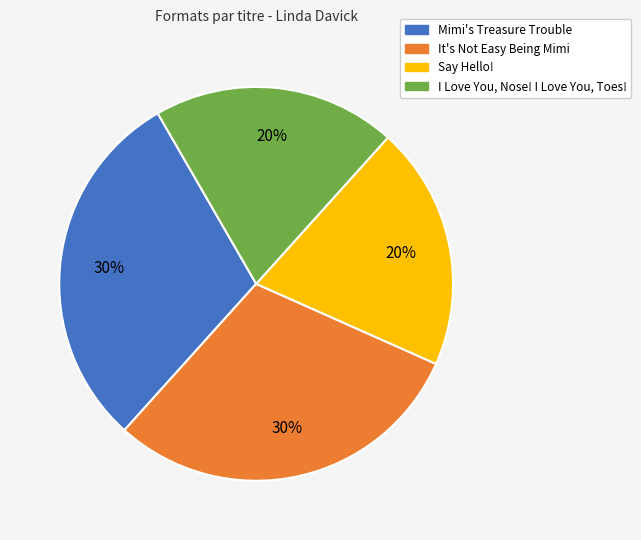

Do Say Hello! and I Love You, Nose! I Love You, Toes! together represent more than half of the pie?

No